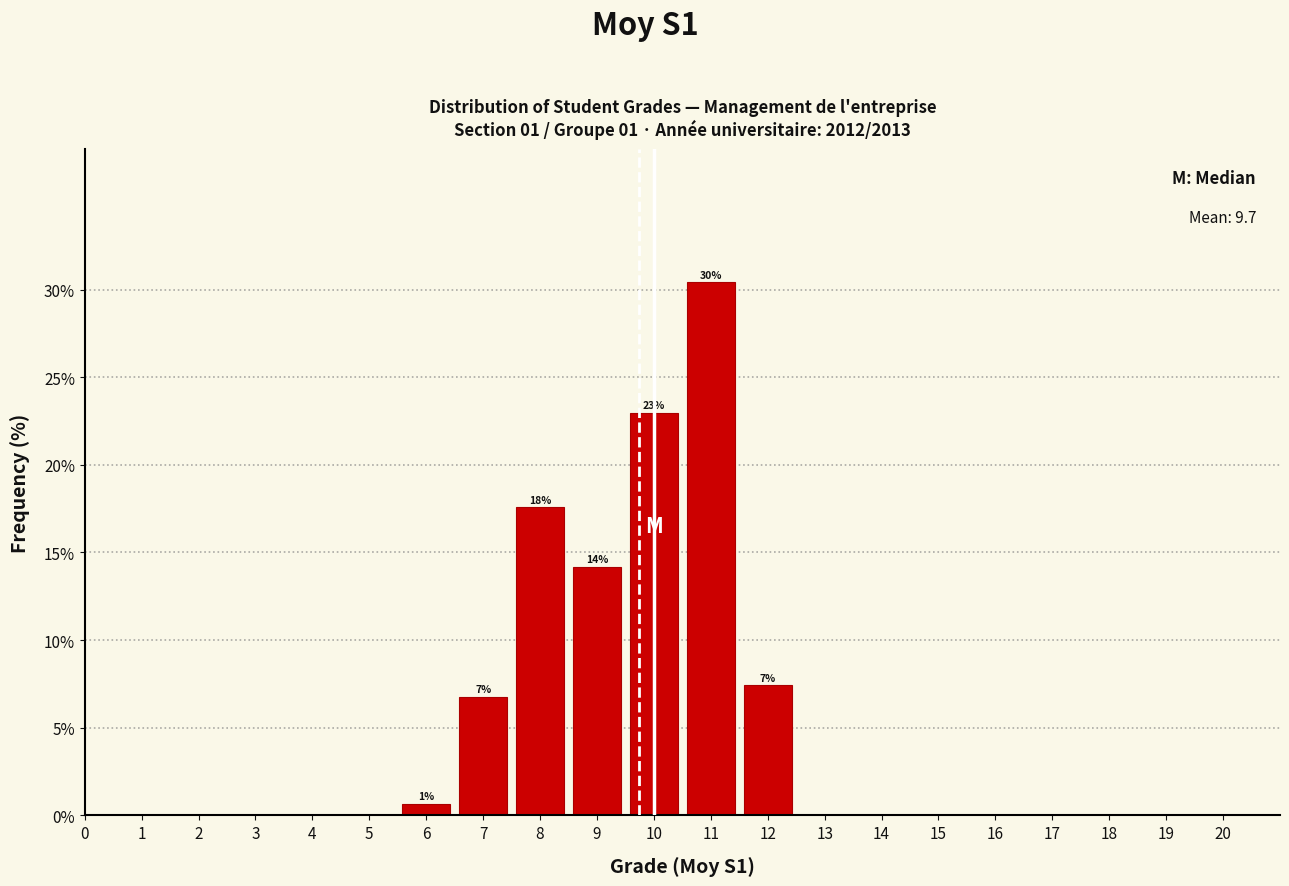

Over which range of the x-axis is the bar tallest?

10.5 to 11.5